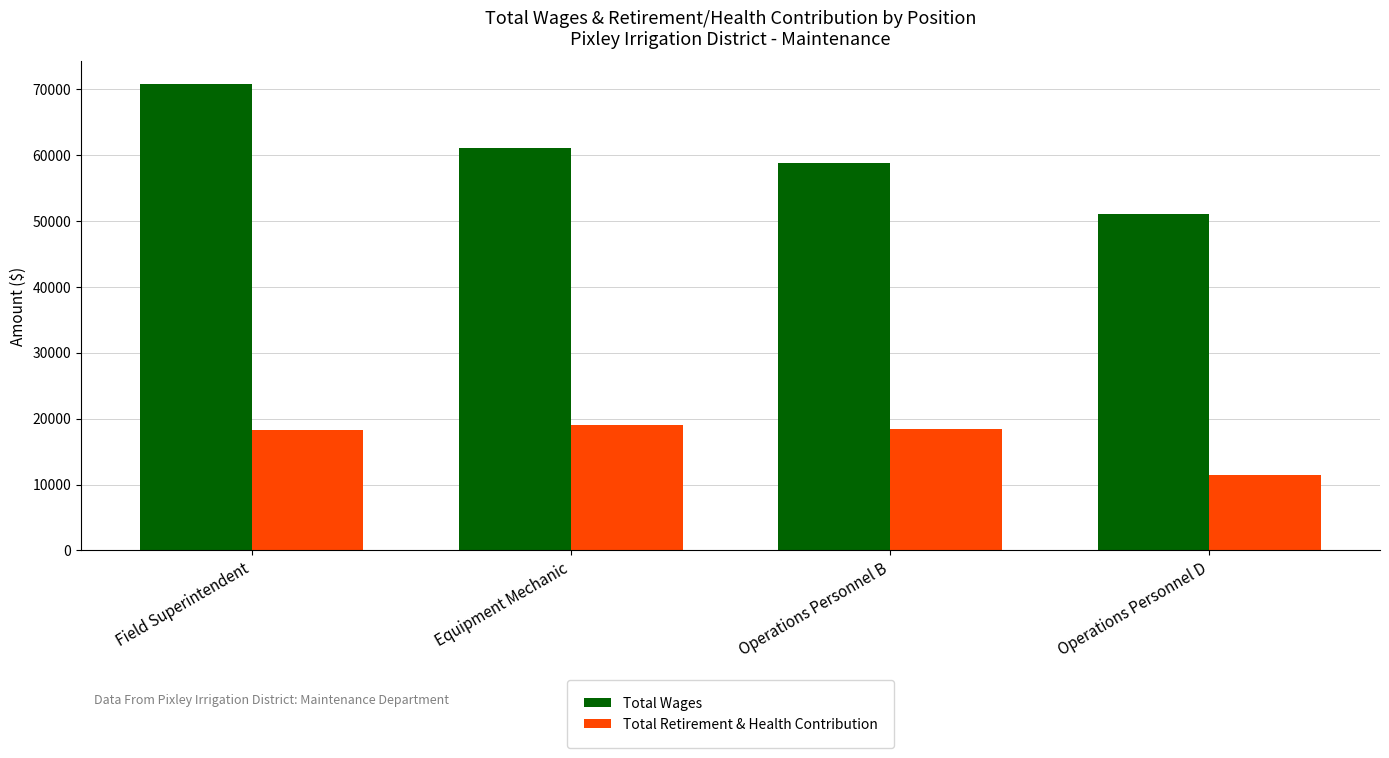

Rank the series by their maximum value, from highest to lowest.

Total Wages, Total Retirement & Health Contribution